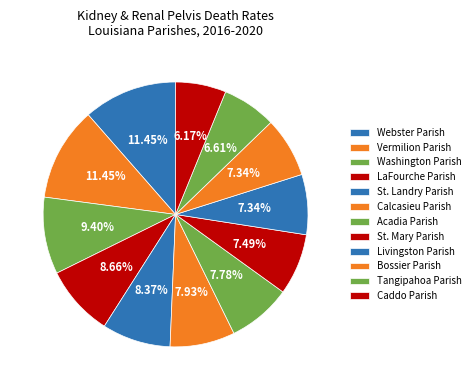

Approximately how many times larger is the value at Webster Parish compared to St. Landry Parish?

1.4